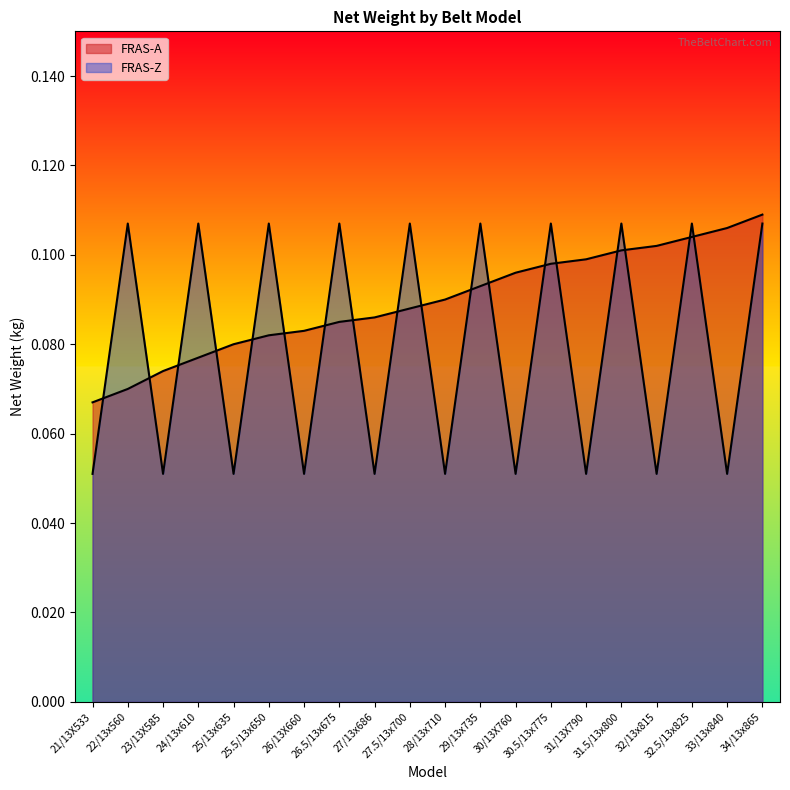

Reading left to right, list all the values displayed in this chart.

FRAS-A: 21/13X533=0.1	22/13x560=0.1	23/13X585=0.1	24/13x610=0.1	25/13x635=0.1	25.5/13x650=0.1	26/13X660=0.1	26.5/13x675=0.1	27/13x686=0.1	27.5/13x700=0.1	28/13x710=0.1	29/13x735=0.1	30/13X760=0.1	30.5/13x775=0.1	31/13X790=0.1	31.5/13x800=0.1	32/13x815=0.1	32.5/13x825=0.1	33/13x840=0.1	34/13x865=0.1
FRAS-Z: 21/13X533=0.1	22/13x560=0.1	23/13X585=0.1	24/13x610=0.1	25/13x635=0.1	25.5/13x650=0.1	26/13X660=0.1	26.5/13x675=0.1	27/13x686=0.1	27.5/13x700=0.1	28/13x710=0.1	29/13x735=0.1	30/13X760=0.1	30.5/13x775=0.1	31/13X790=0.1	31.5/13x800=0.1	32/13x815=0.1	32.5/13x825=0.1	33/13x840=0.1	34/13x865=0.1